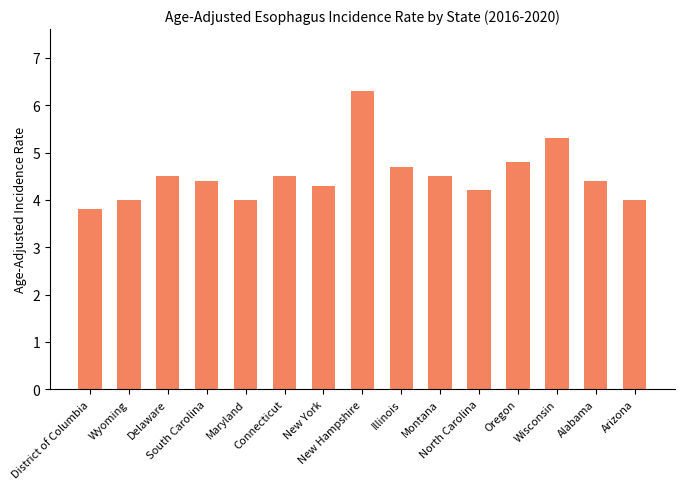

Which label corresponds to the smallest value in the chart?

District of Columbia